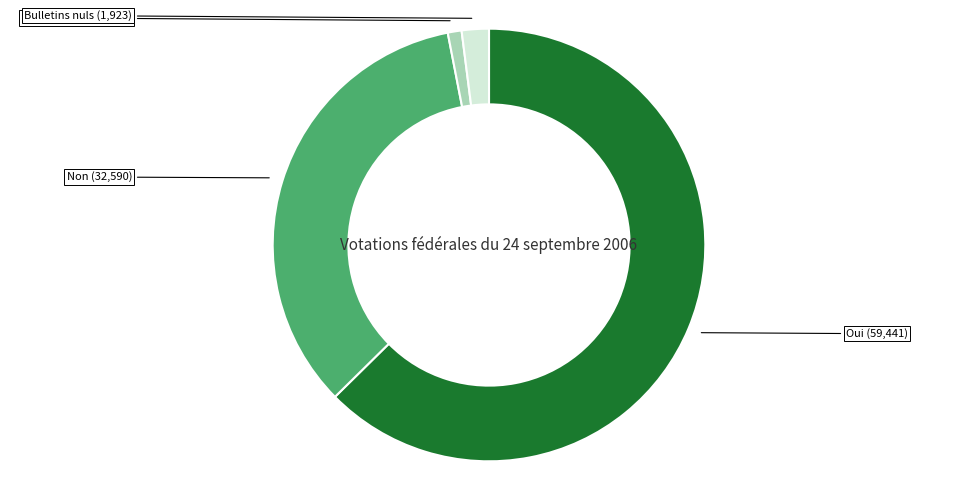

Does any single category account for the majority?

Yes